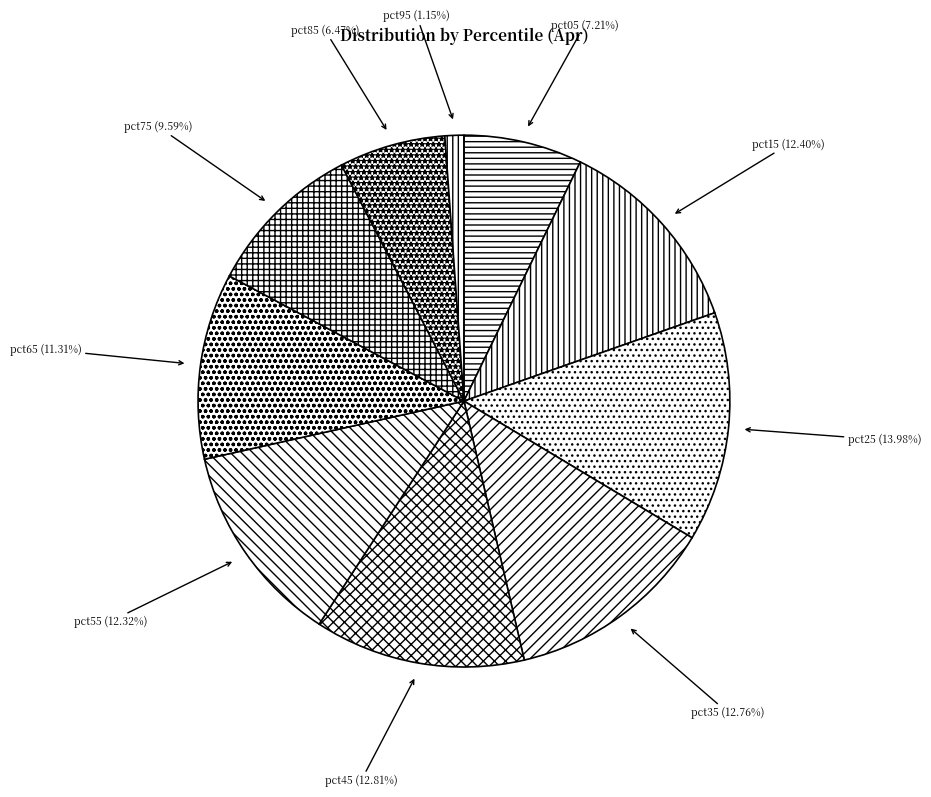

Combined, do pct05 and pct85 account for over 50%?

No